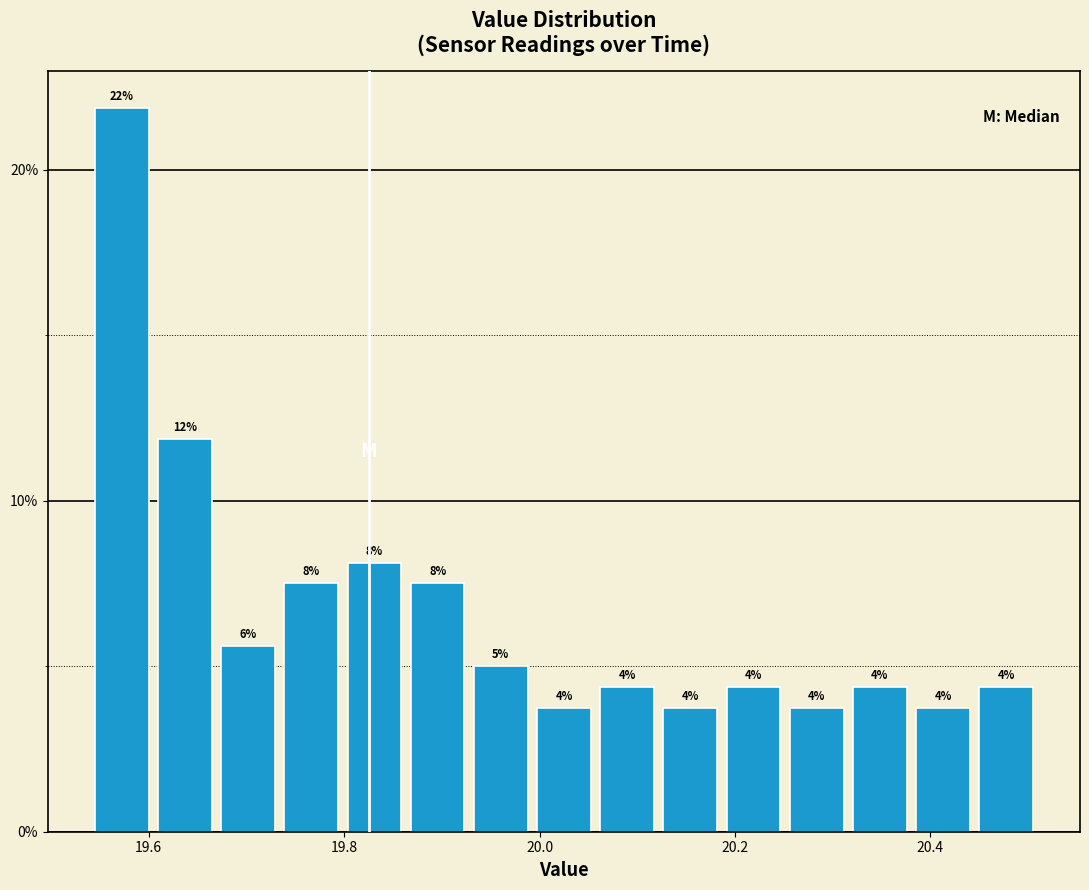

Around what value on the x-axis is the tallest bar? Give the approximate position of its centre, as read against the axis.

19.58